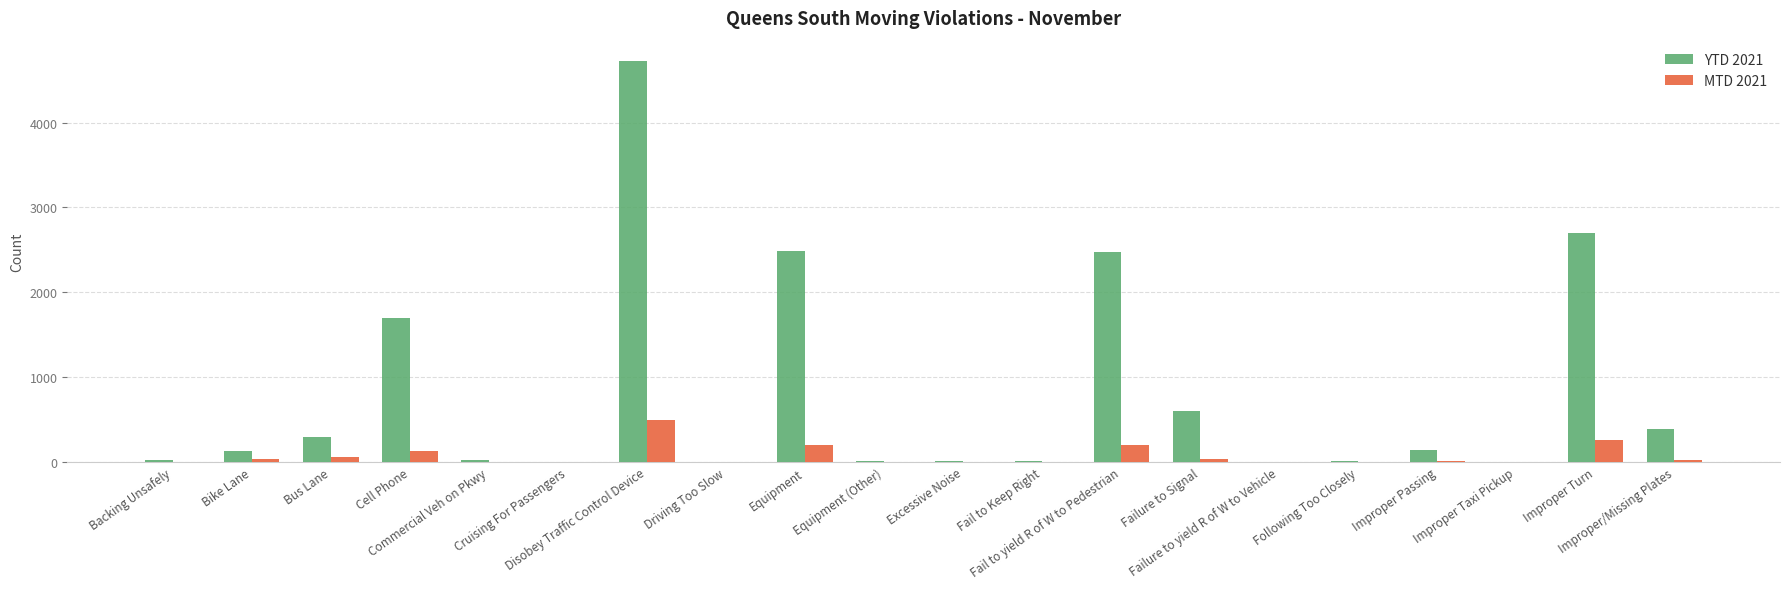

How many data points does each series have?

20